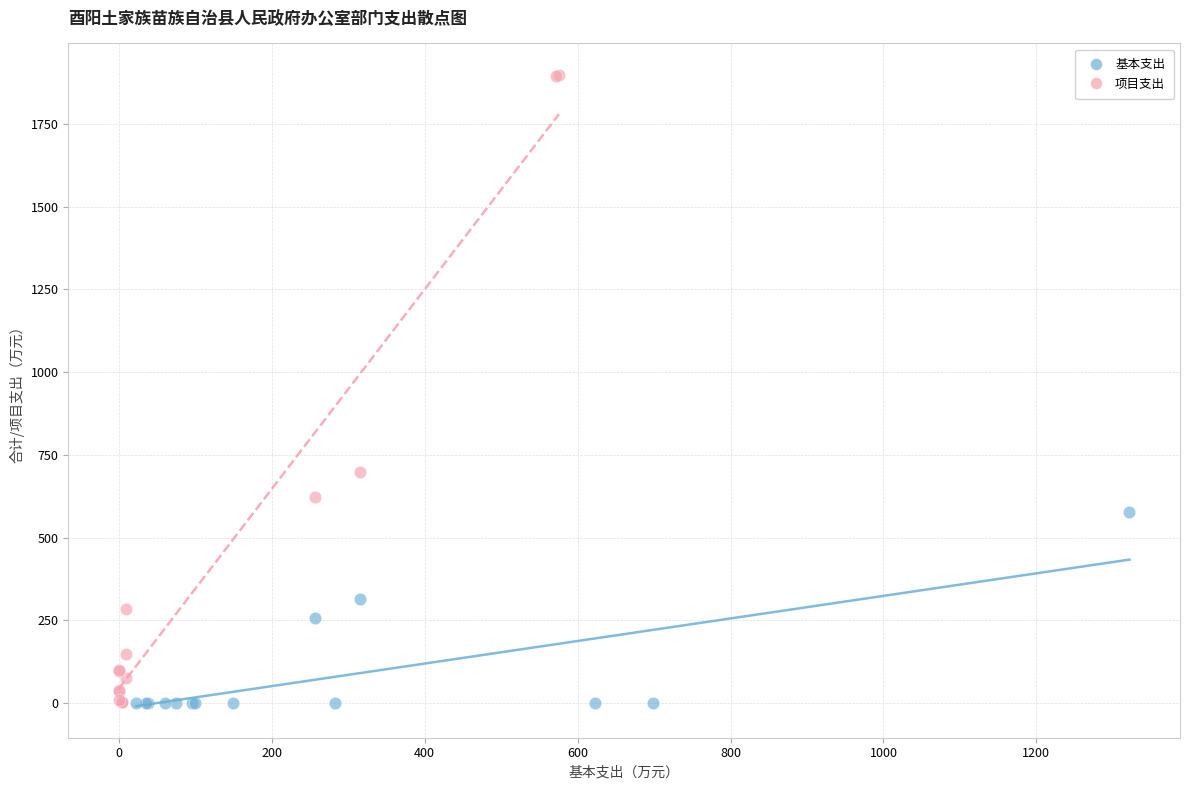

Which series contains the highest Y value?

项目支出